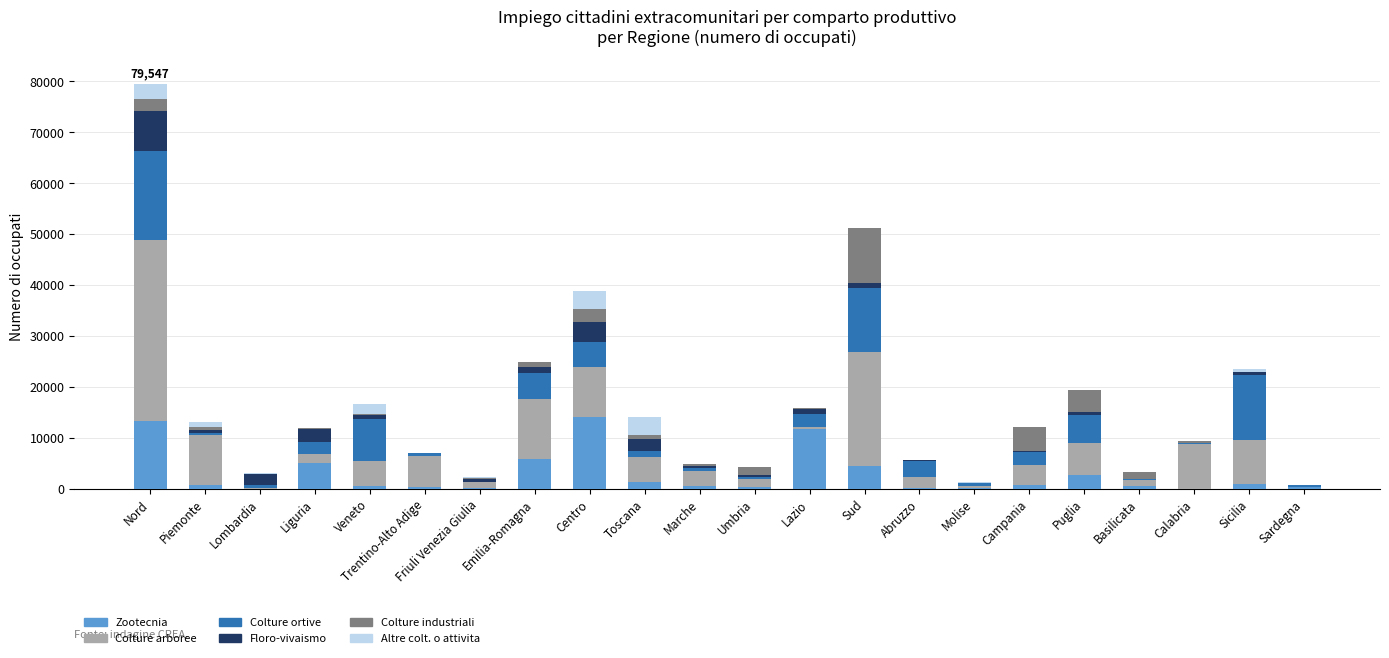

True or false: Zootecnia has a value of 19123 at Nord.

False